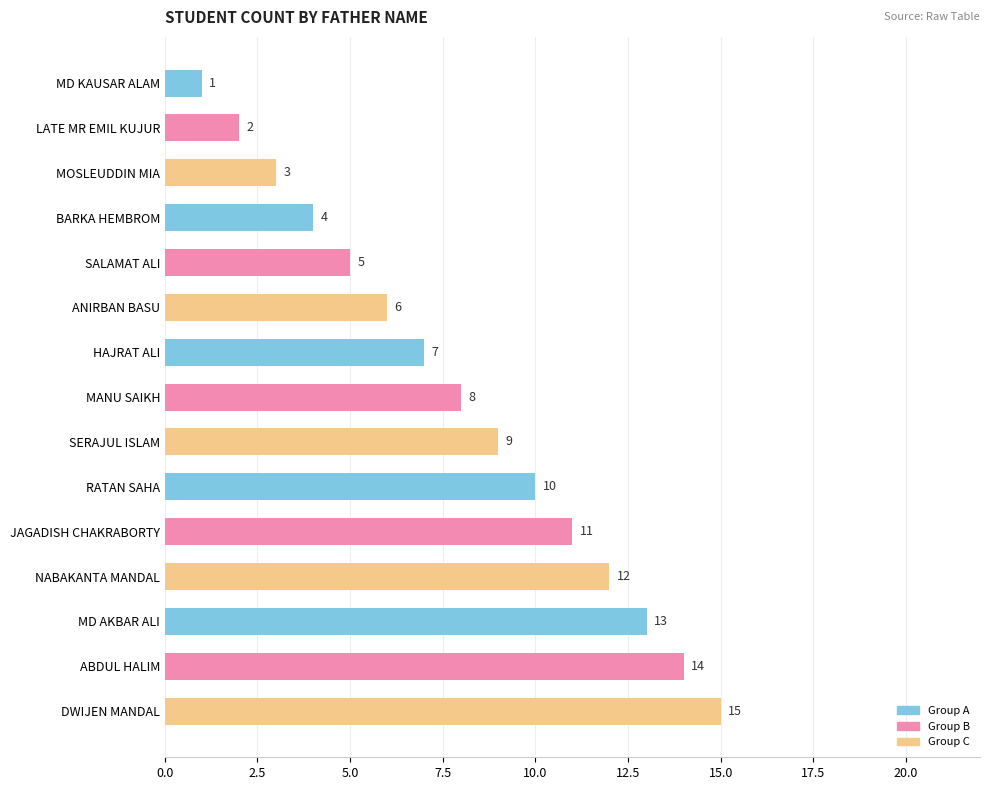

What is the label of the 9th bar from the bottom?

HAJRAT ALI